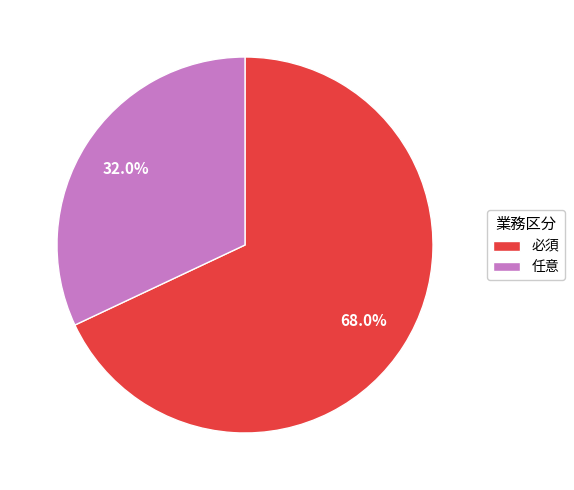

How many segments does this pie chart have?

2